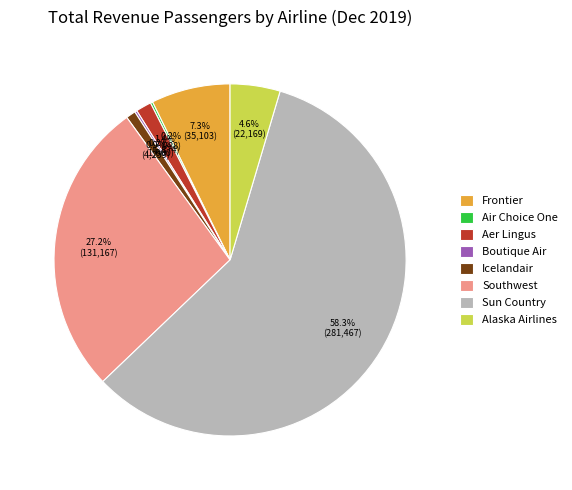

The Alaska Airlines slice represents 5% of the pie. True or false?

True